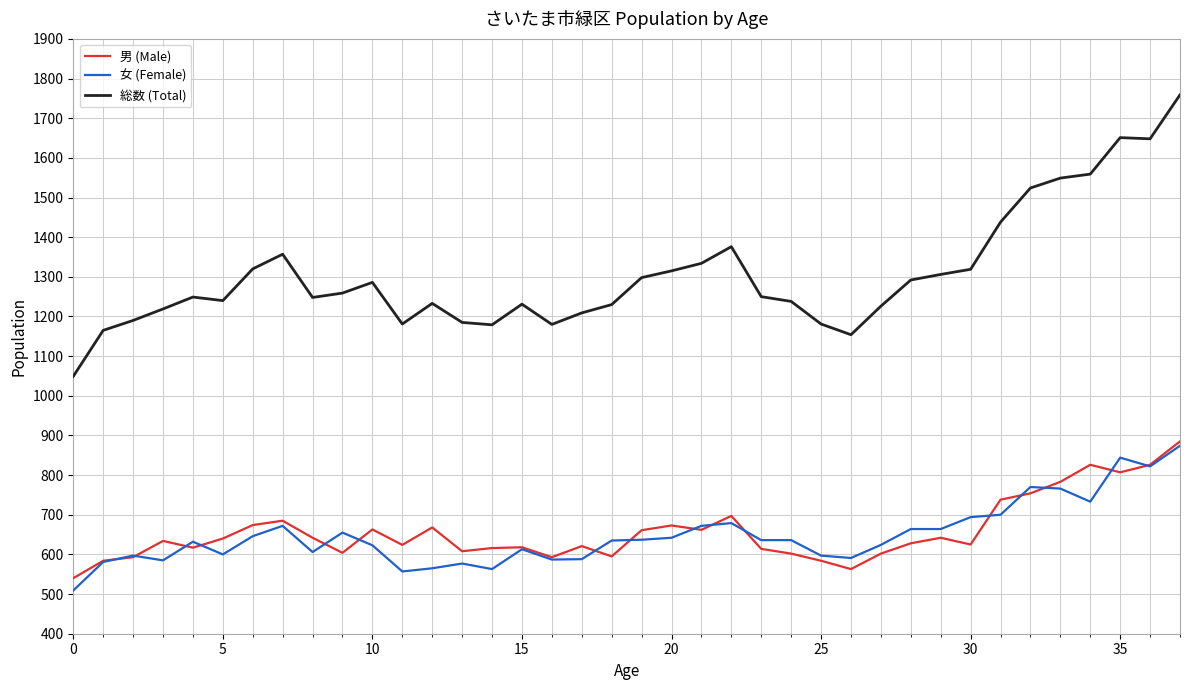

What is the greatest value displayed?

1759